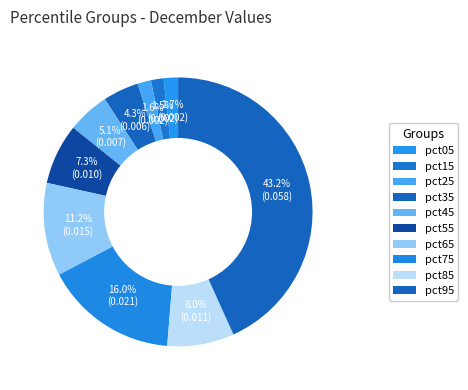

What percentage is NOT represented by pct45?

94.9%